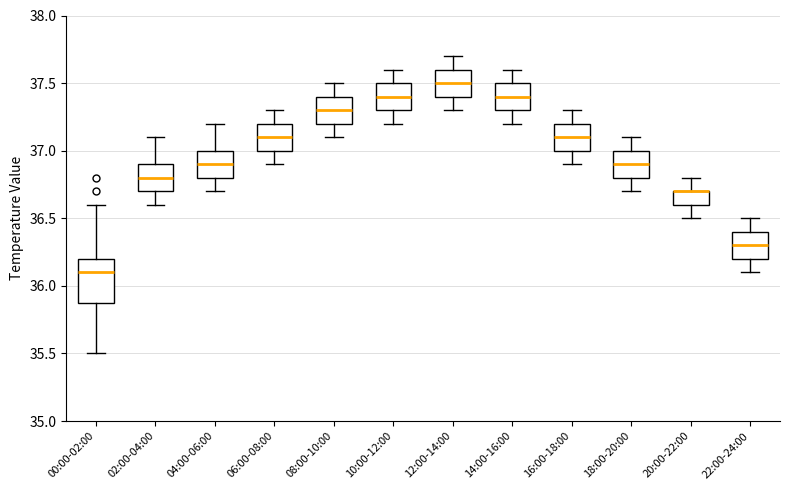

Reading left to right, read every box against the y-axis: the position of its median line, the range the box covers, and the ends of its whiskers. The values are not printed on the chart, so give them approximately, as read against the axis.

00:00-02:00: median 36.1, box 35.9 to 36.2, whiskers 35.5 to 36.6
02:00-04:00: median 36.8, box 36.7 to 36.9, whiskers 36.6 to 37.1
04:00-06:00: median 36.9, box 36.8 to 37.0, whiskers 36.7 to 37.2
06:00-08:00: median 37.1, box 37.0 to 37.2, whiskers 36.9 to 37.3
08:00-10:00: median 37.3, box 37.2 to 37.4, whiskers 37.1 to 37.5
10:00-12:00: median 37.4, box 37.3 to 37.5, whiskers 37.2 to 37.6
12:00-14:00: median 37.5, box 37.4 to 37.6, whiskers 37.3 to 37.7
14:00-16:00: median 37.4, box 37.3 to 37.5, whiskers 37.2 to 37.6
16:00-18:00: median 37.1, box 37.0 to 37.2, whiskers 36.9 to 37.3
18:00-20:00: median 36.9, box 36.8 to 37.0, whiskers 36.7 to 37.1
20:00-22:00: median 36.7 (drawn on the box's upper edge), box 36.6 to 36.7, whiskers 36.5 to 36.8
22:00-24:00: median 36.3, box 36.2 to 36.4, whiskers 36.1 to 36.5